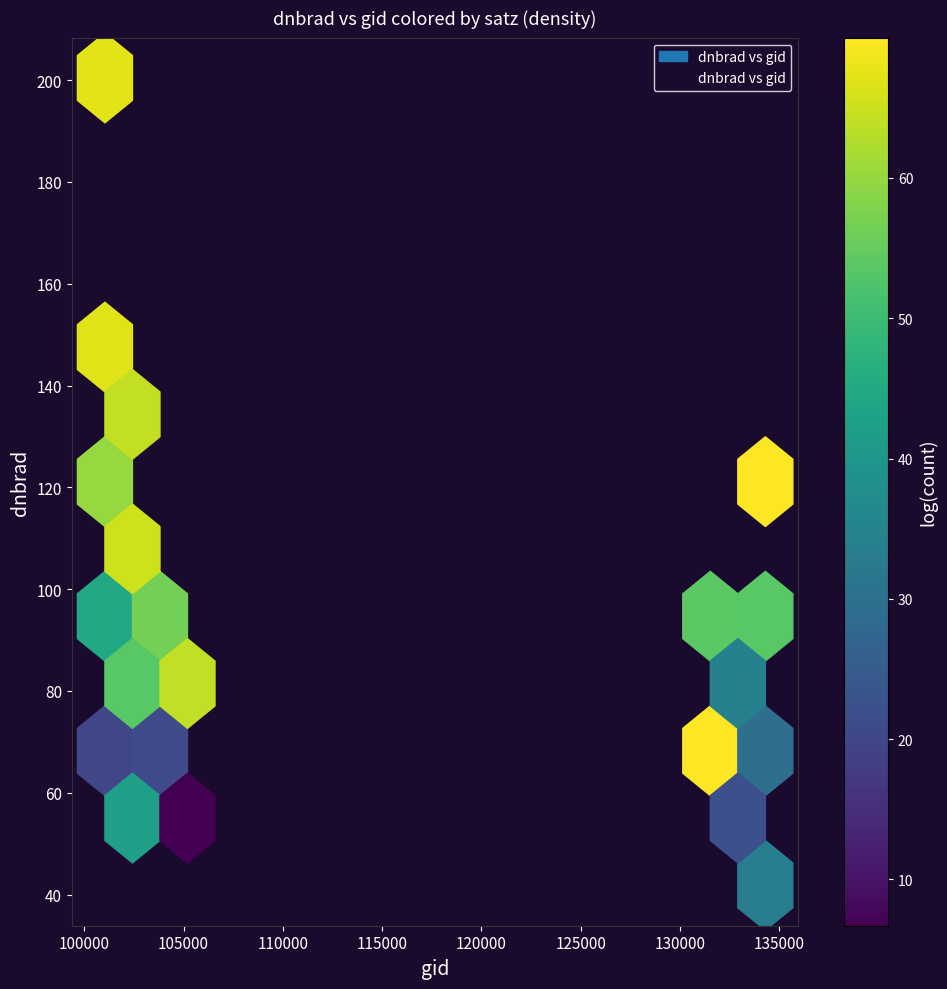

What Y value in the scatter plot is closest to 121?

123.0